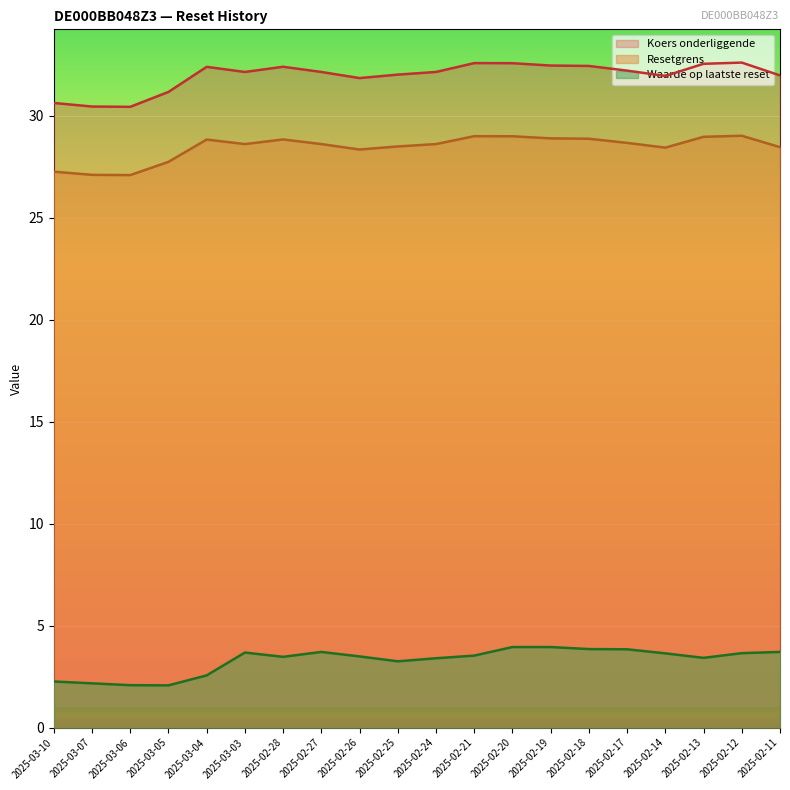

True or false: Resetgrens has more than 0 points higher than both neighbors.

True